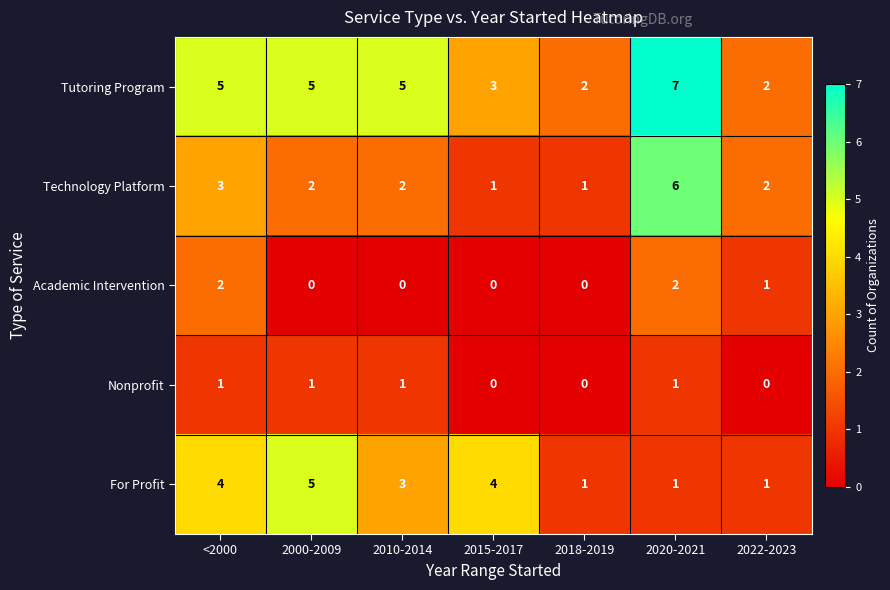

What is the highest value of the Tutoring Program series?

7